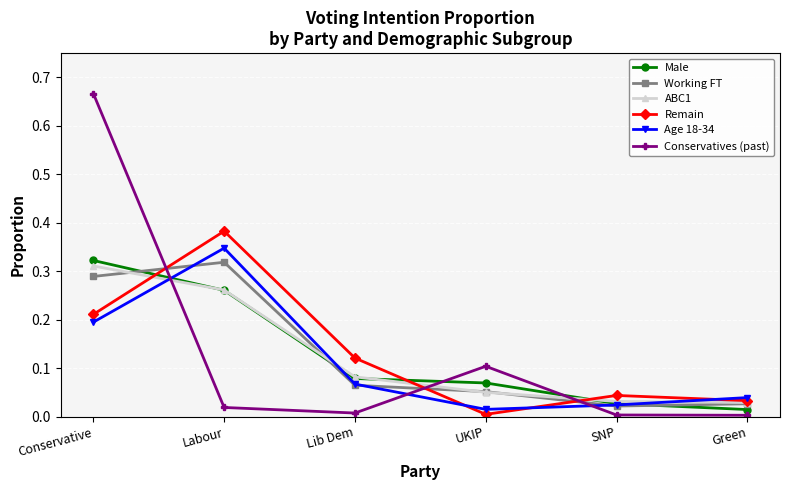

What position from the left is Conservative?

1